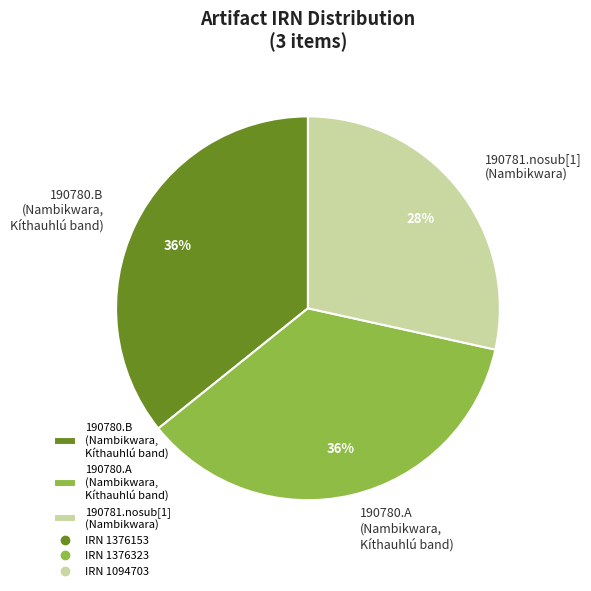

To the nearest percent, what is the average slice percentage?

33%